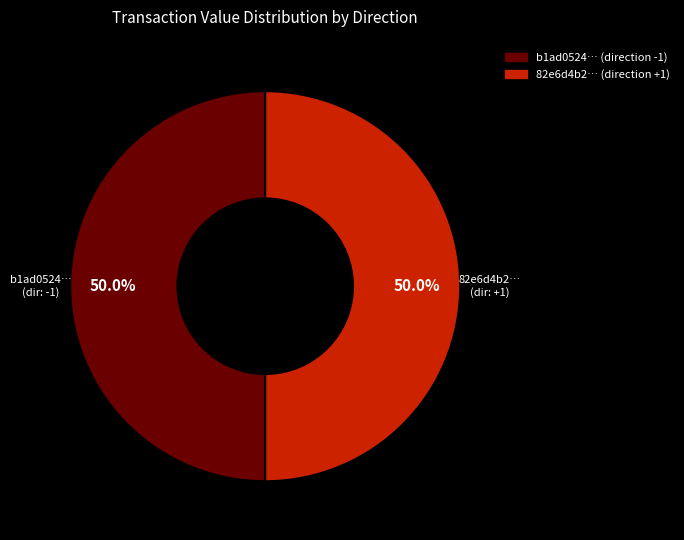

Count the number of slices in the pie.

2